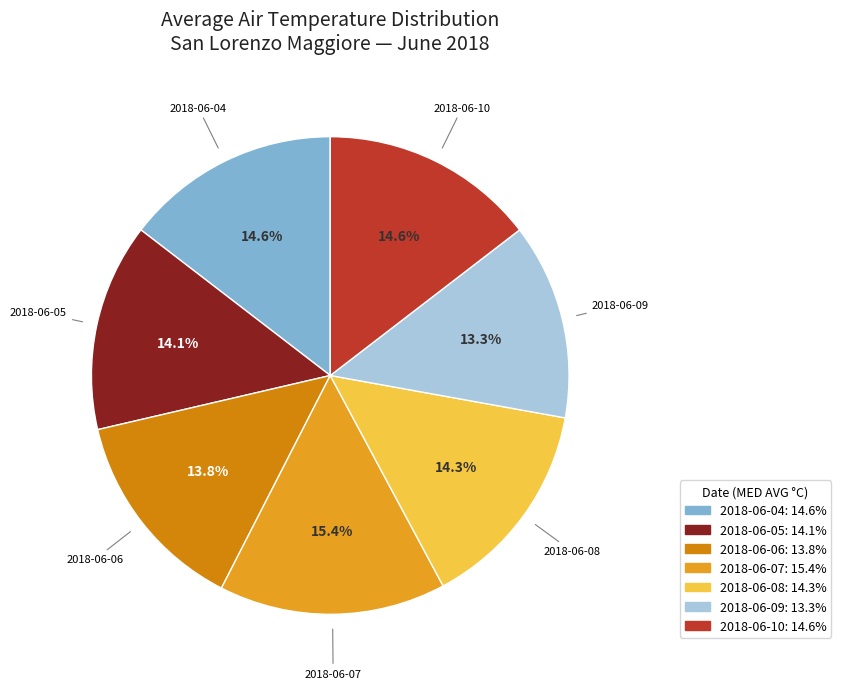

Approximately how many times larger is the value at 2018-06-09 compared to 2018-06-06?

1.0